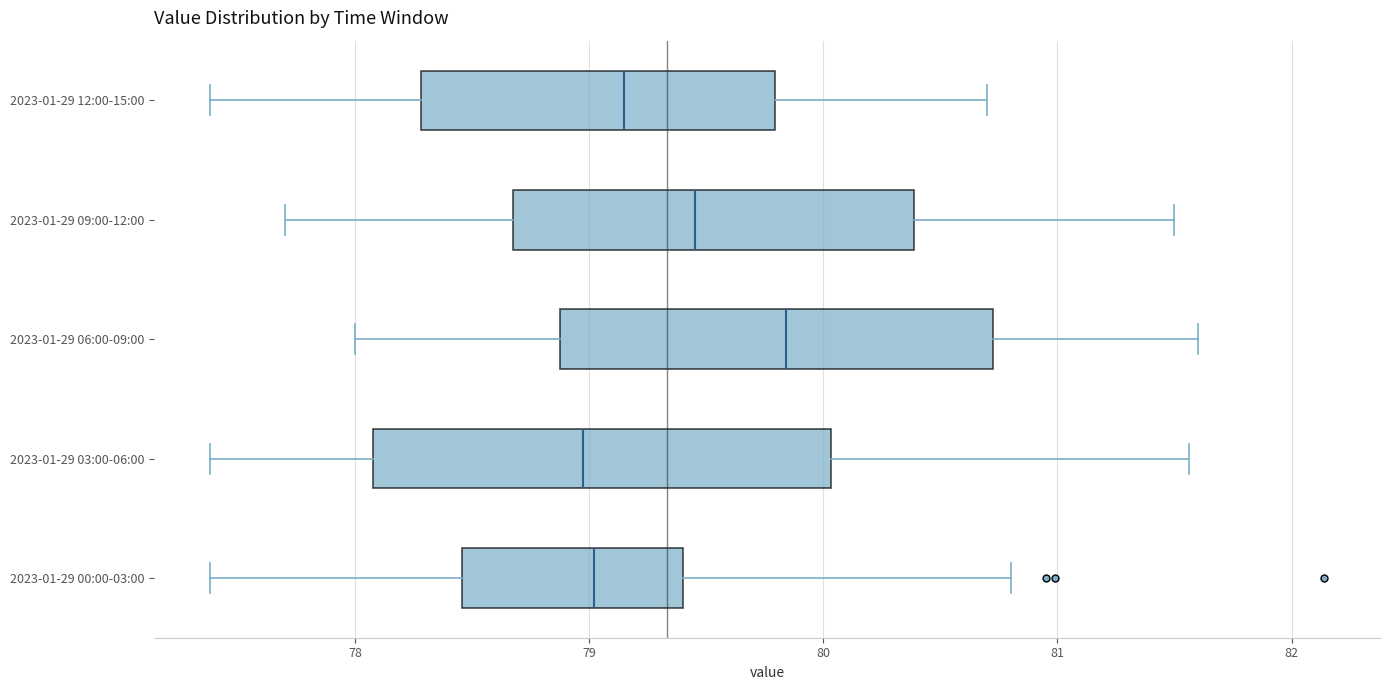

Where does the median line of the box for 2023-01-29 06:00-09:00 sit on the x-axis? The values are not printed on the chart, so give them approximately, as read against the axis.

79.8